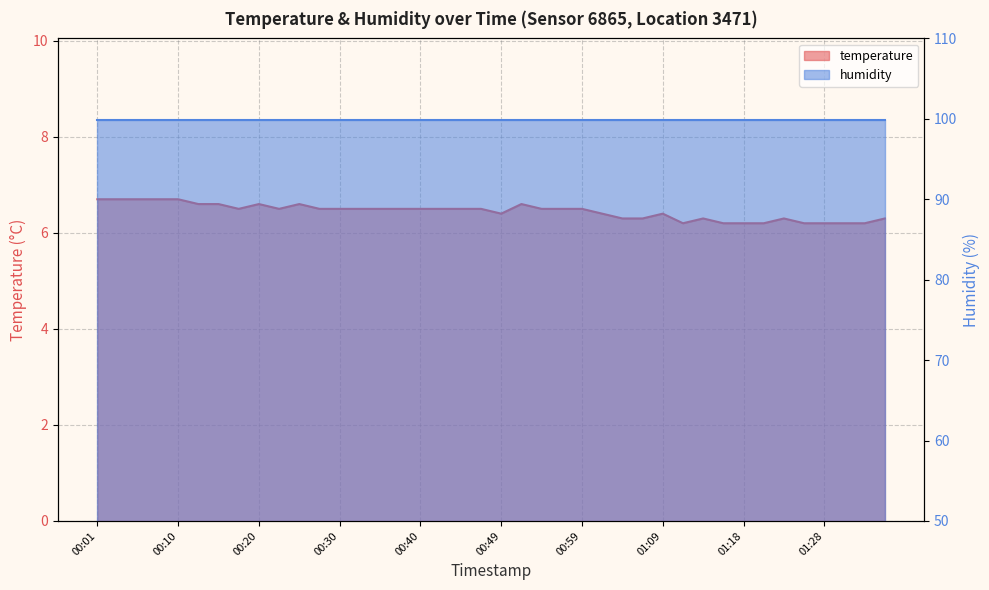

How many points are lower than both their immediate neighbors (excluding endpoints)?

4